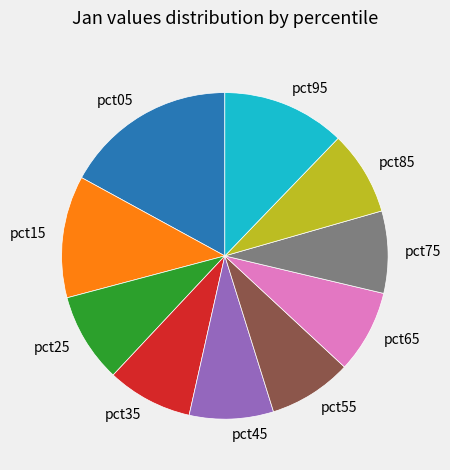

How many segments does this pie chart have?

10